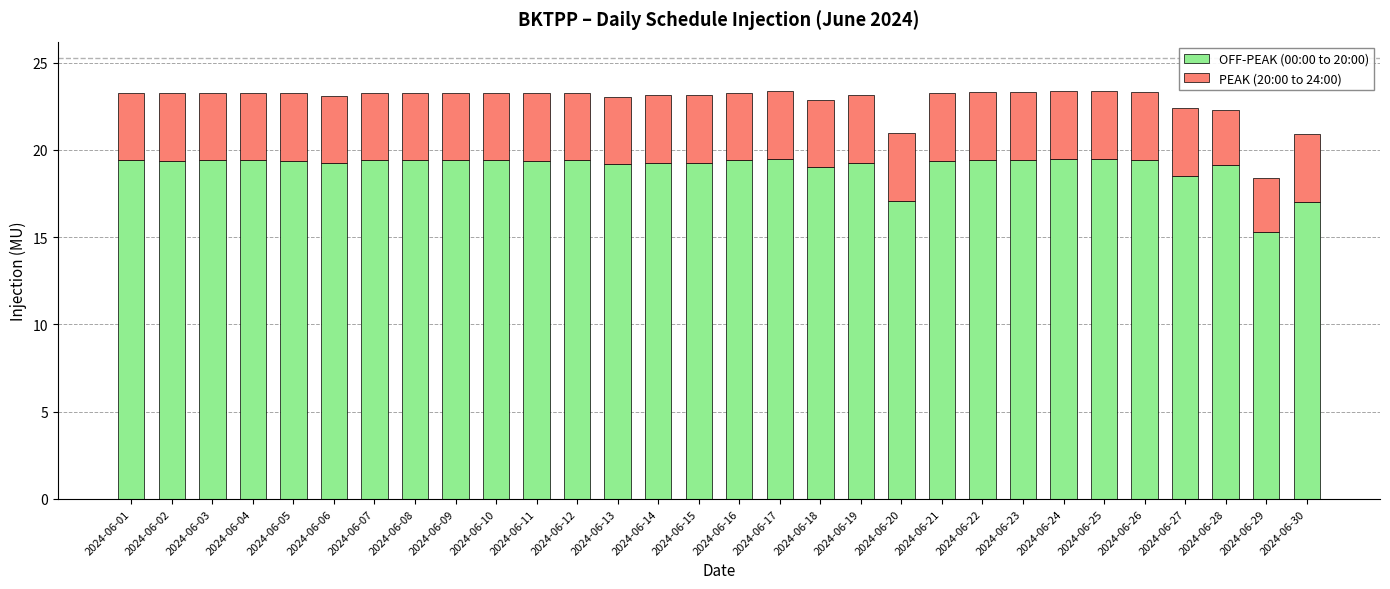

The value of OFF-PEAK (00:00 to 20:00) at 2024-06-25 is 13.6. True or false?

False